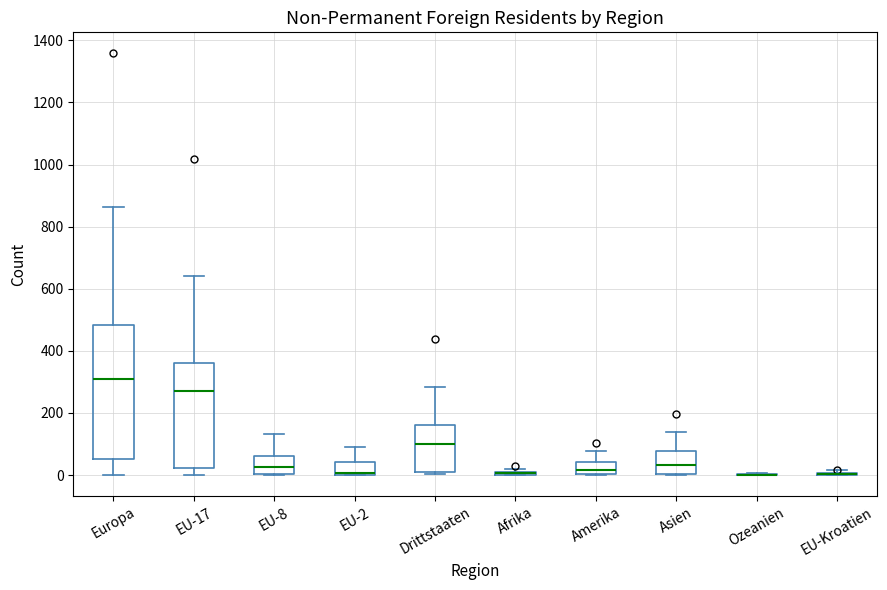

Comparing the boxes themselves (not the whiskers), which one is the tallest?

Europa